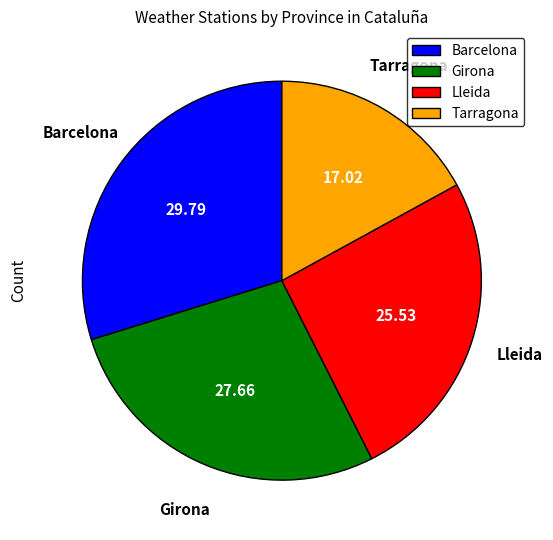

Rank the categories by value from highest to lowest.

Barcelona, Girona, Lleida, Tarragona